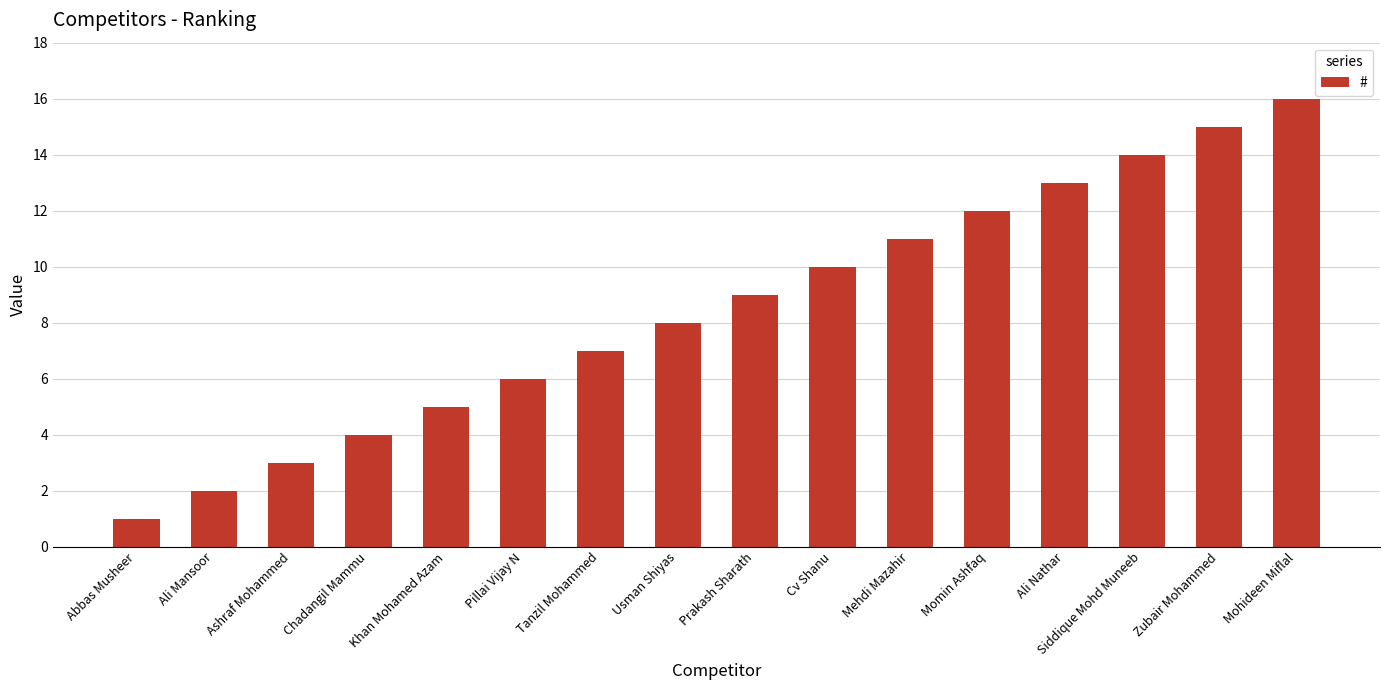

List the labels in order of value, smallest first.

Abbas Musheer, Ali Mansoor, Ashraf Mohammed, Chadangil Mammu, Khan Mohamed Azam, Pillai Vijay N, Tanzil Mohammed, Usman Shiyas, Prakash Sharath, Cv Shanu, Mehdi Mazahir, Momin Ashfaq, Ali Nathar, Siddique Mohd Muneeb, Zubair Mohammed, Mohideen Miflal